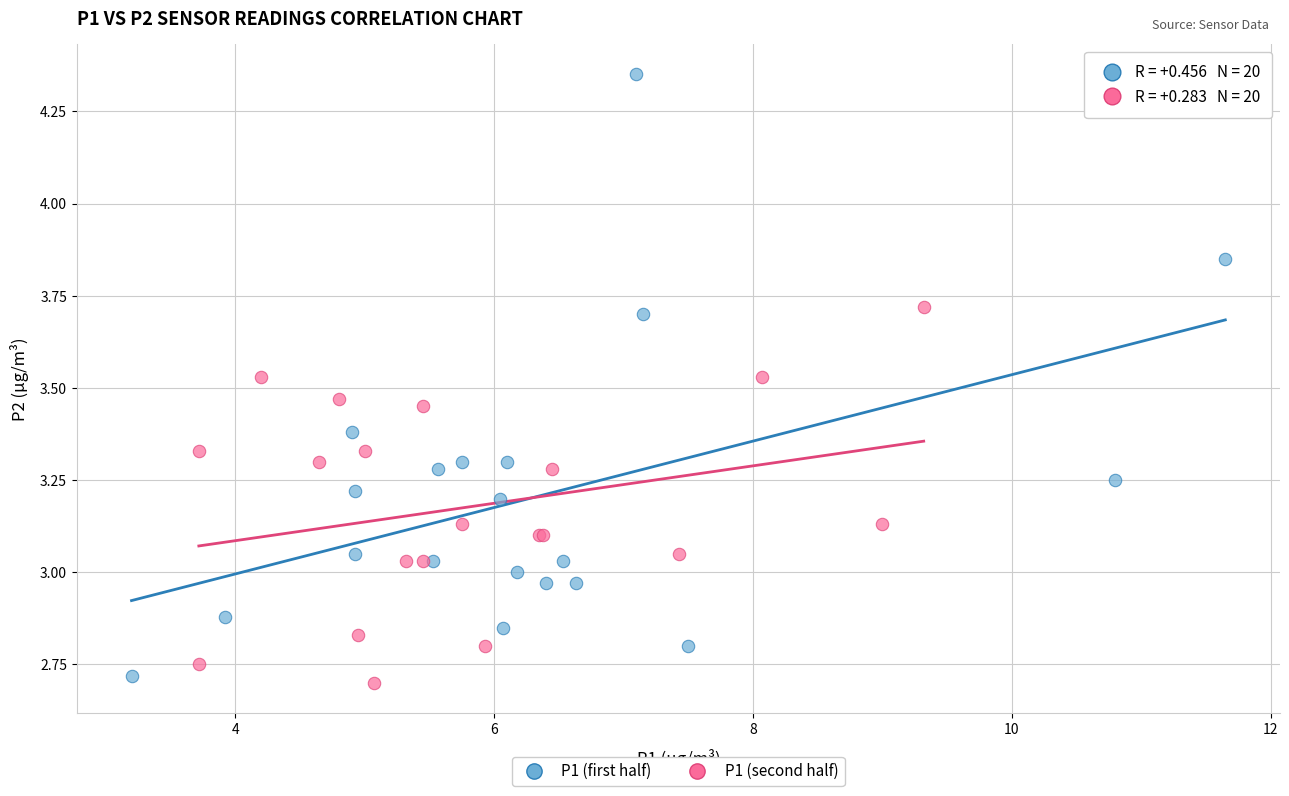

Which series has the widest spread of Y values?

P1 (first half)